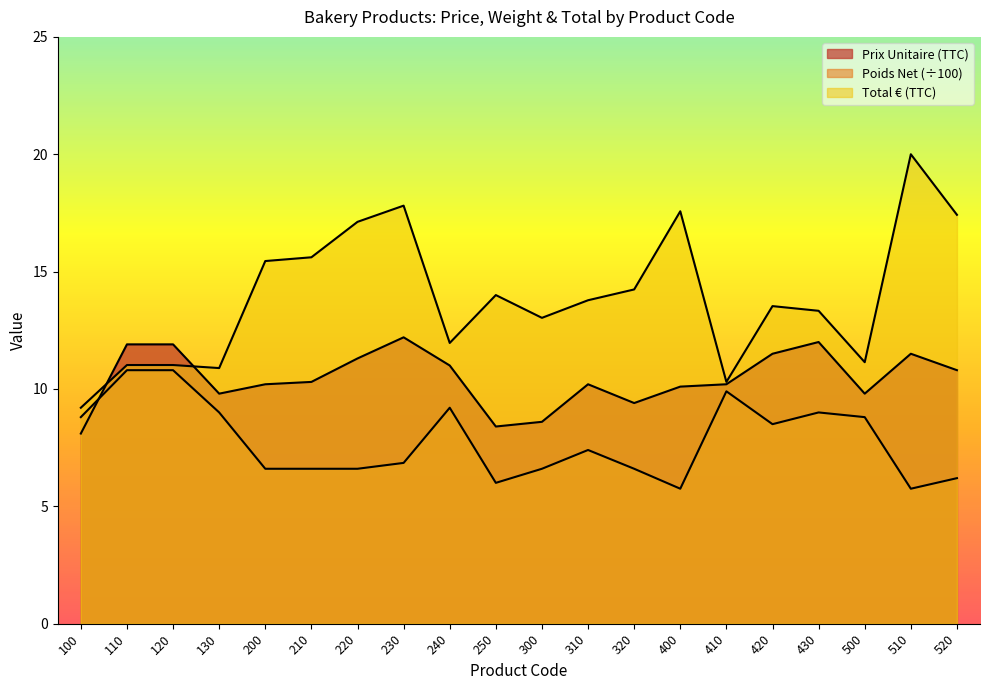

Where does the Prix Unitaire (TTC) series first go above 10?

110